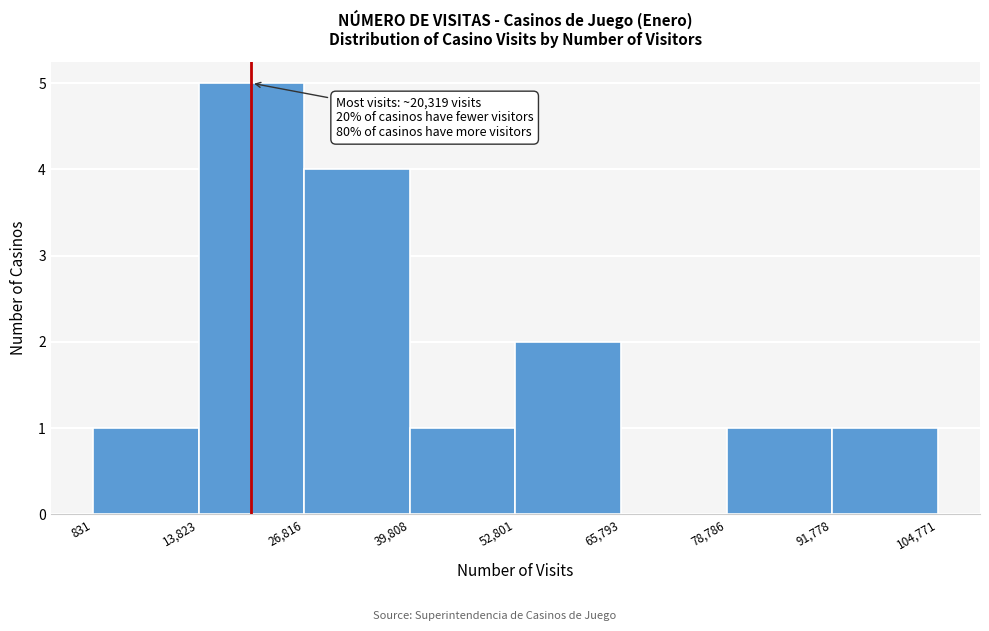

Over which range of the x-axis is the bar tallest?

13,823 to 26,816